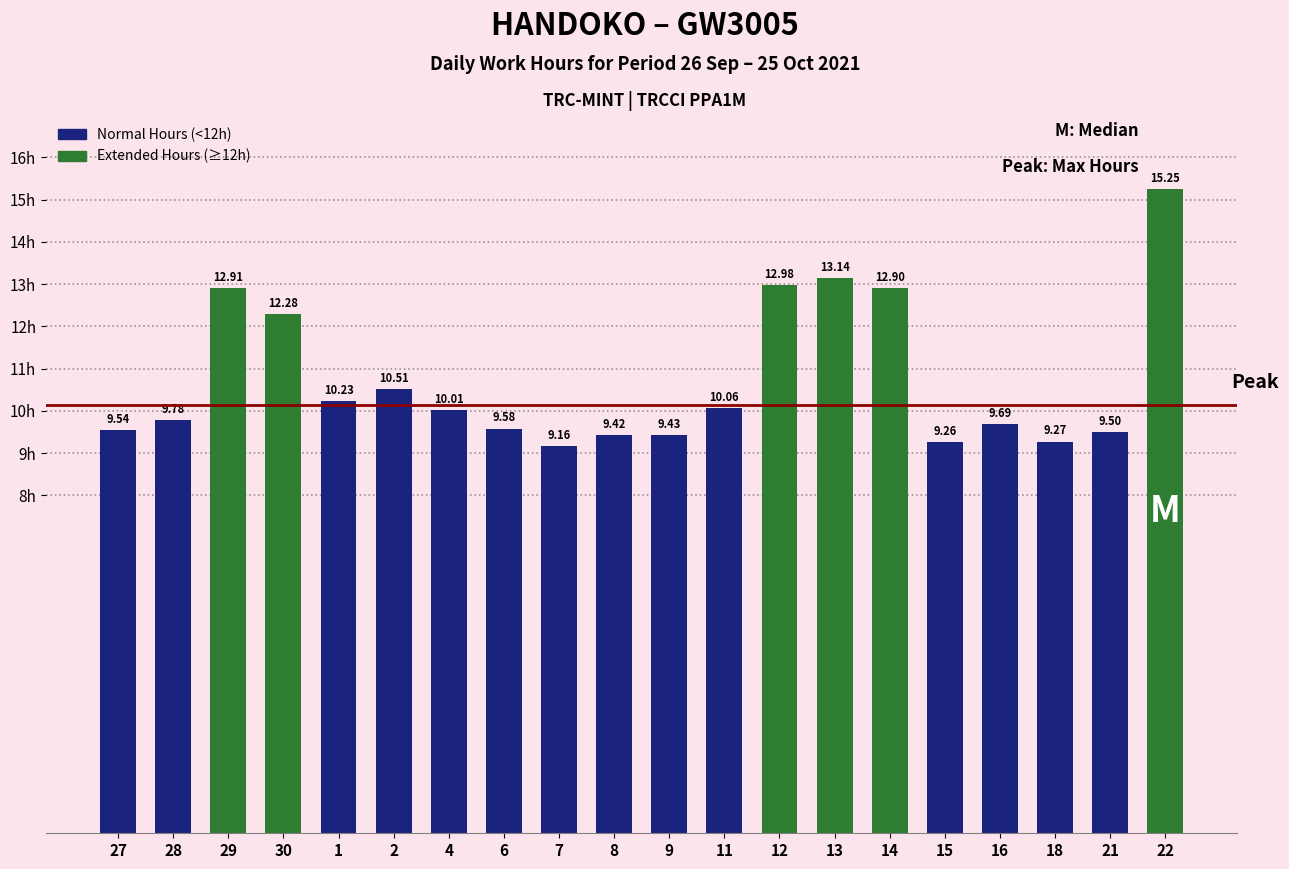

The chart shows a value of 9.8 at 28. True or false?

True